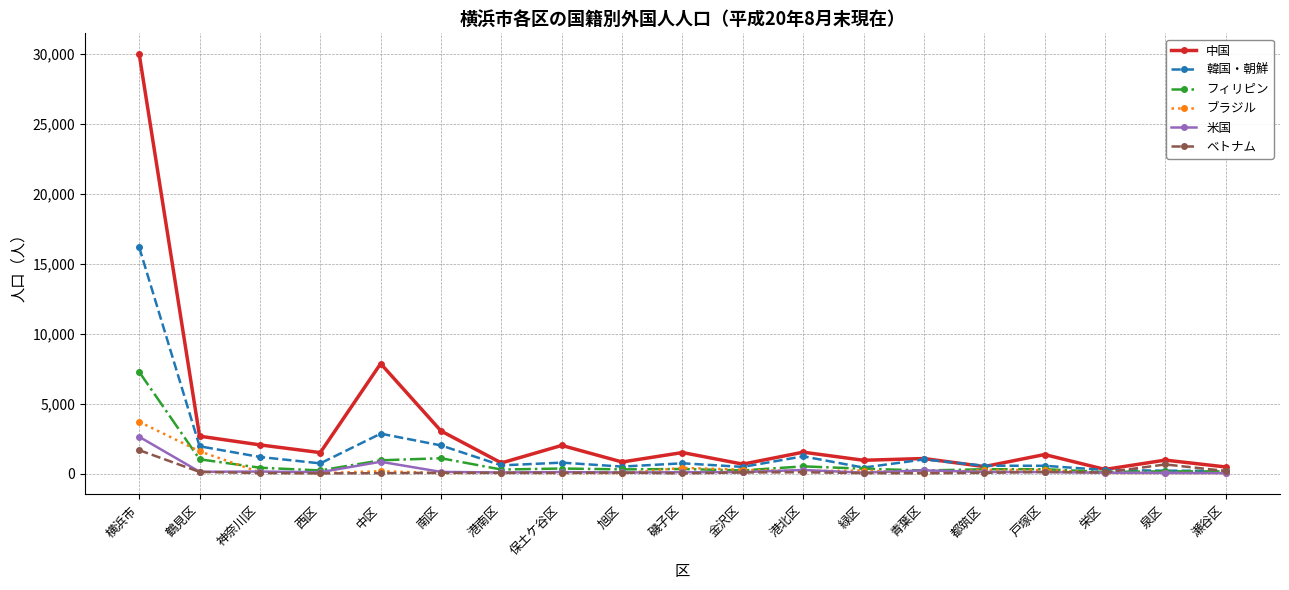

What value does the 韓国・朝鮮 series have at 都筑区, to the nearest 100?

600